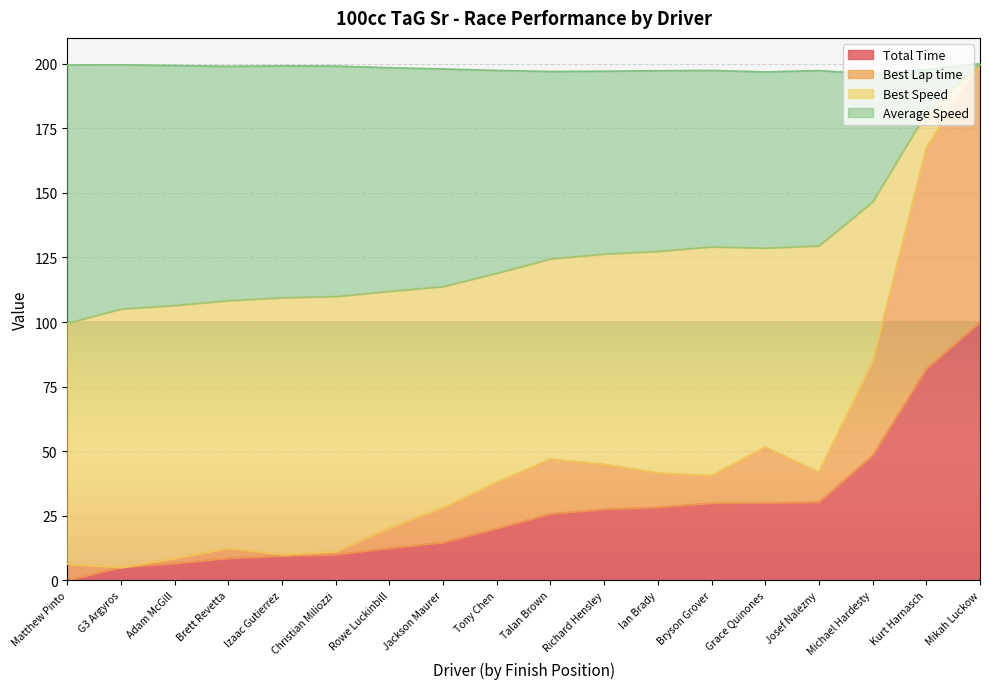

Is it true that Total Time equals 40.1 at Ian Brady?

False